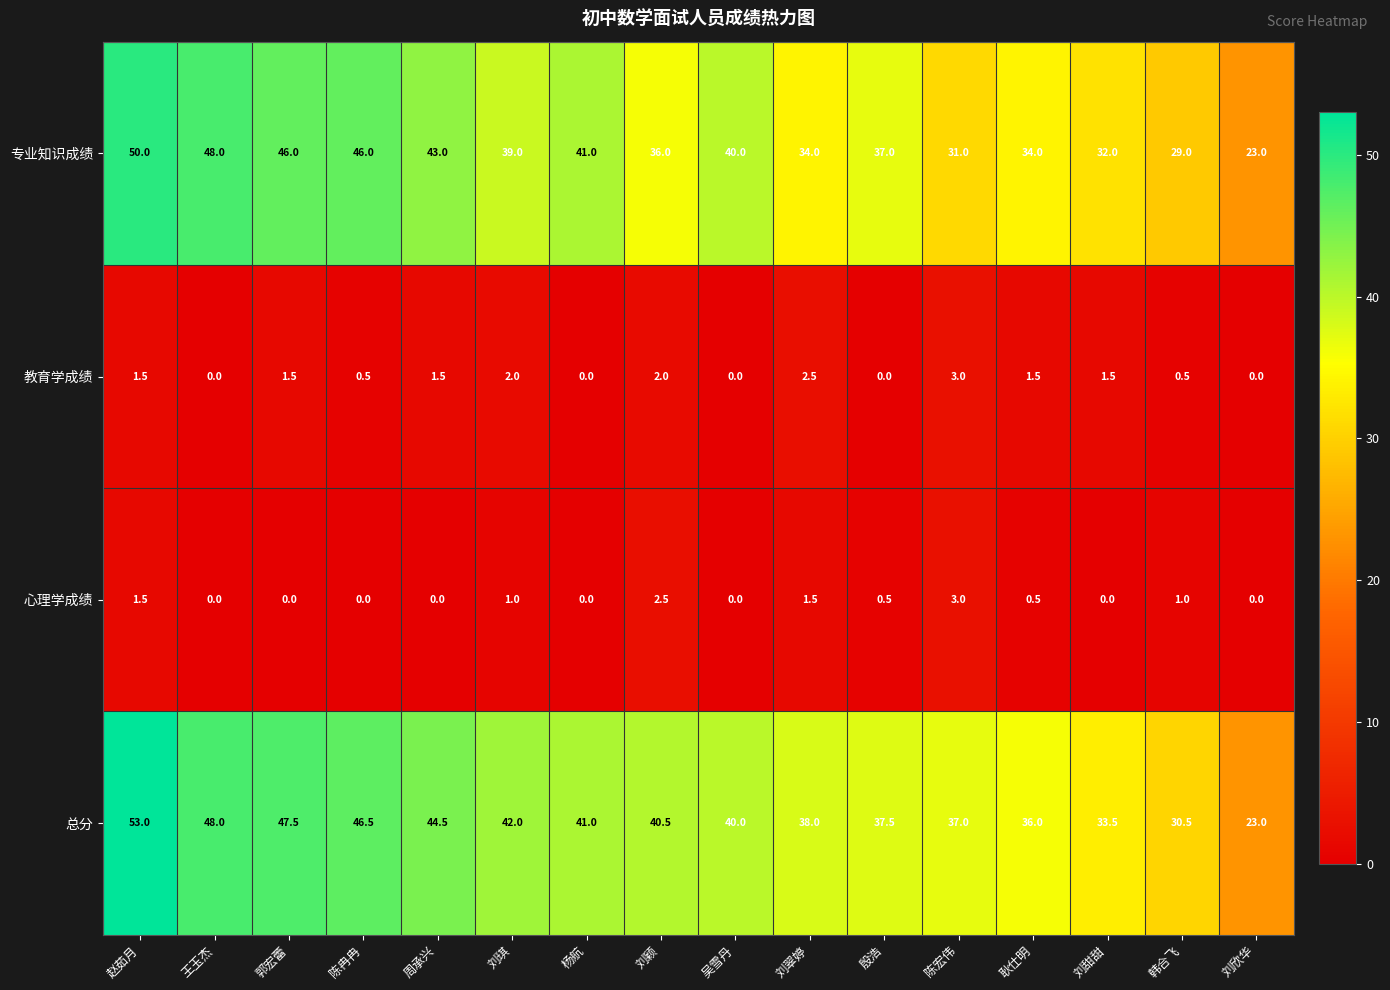

At how many categories does at least one series exceed 24?

15